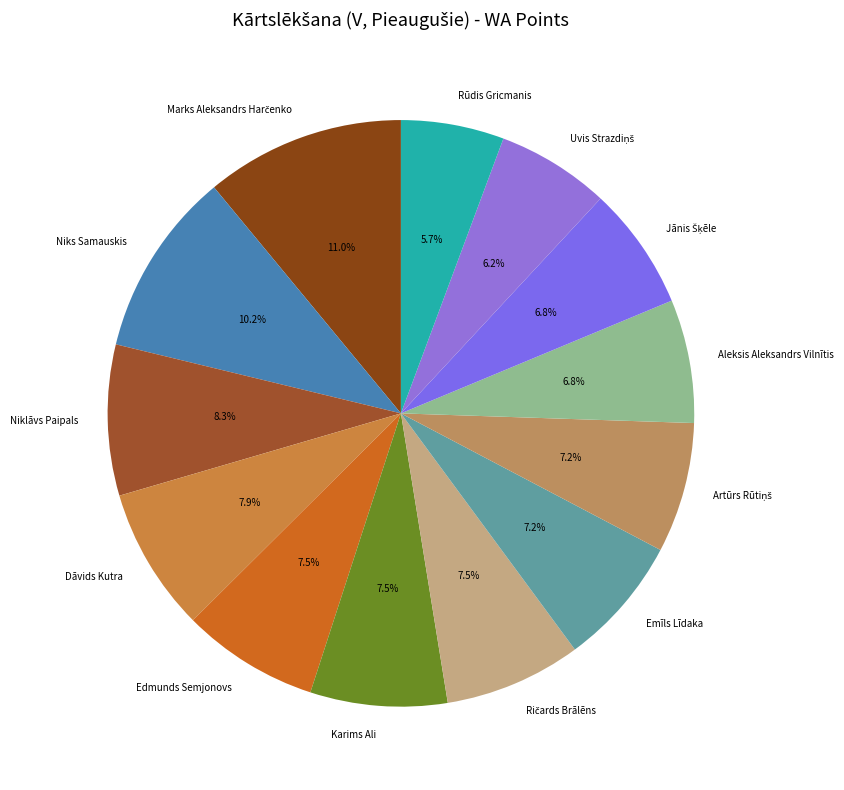

Is there a majority slice in this chart?

No